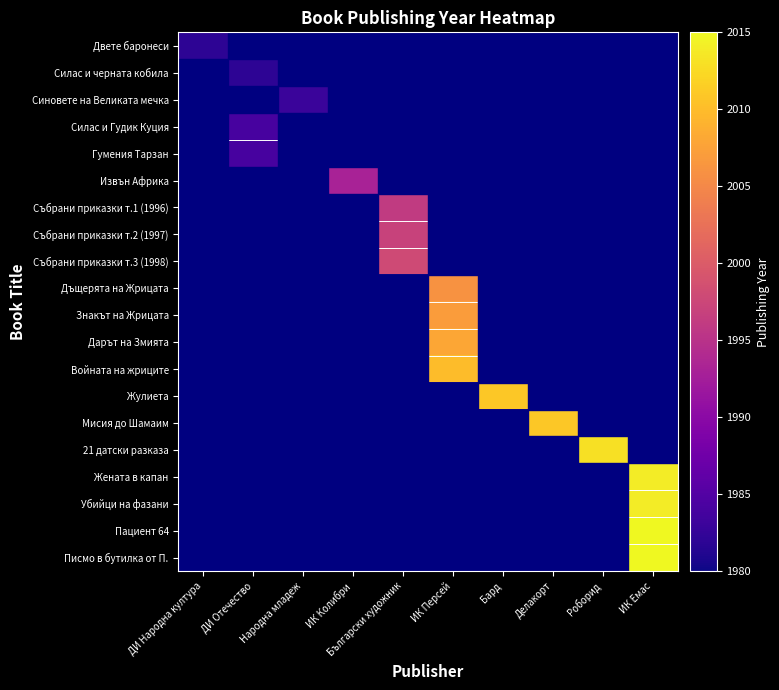

What is the difference between the highest and lowest values at ДИ Народна култура?

2